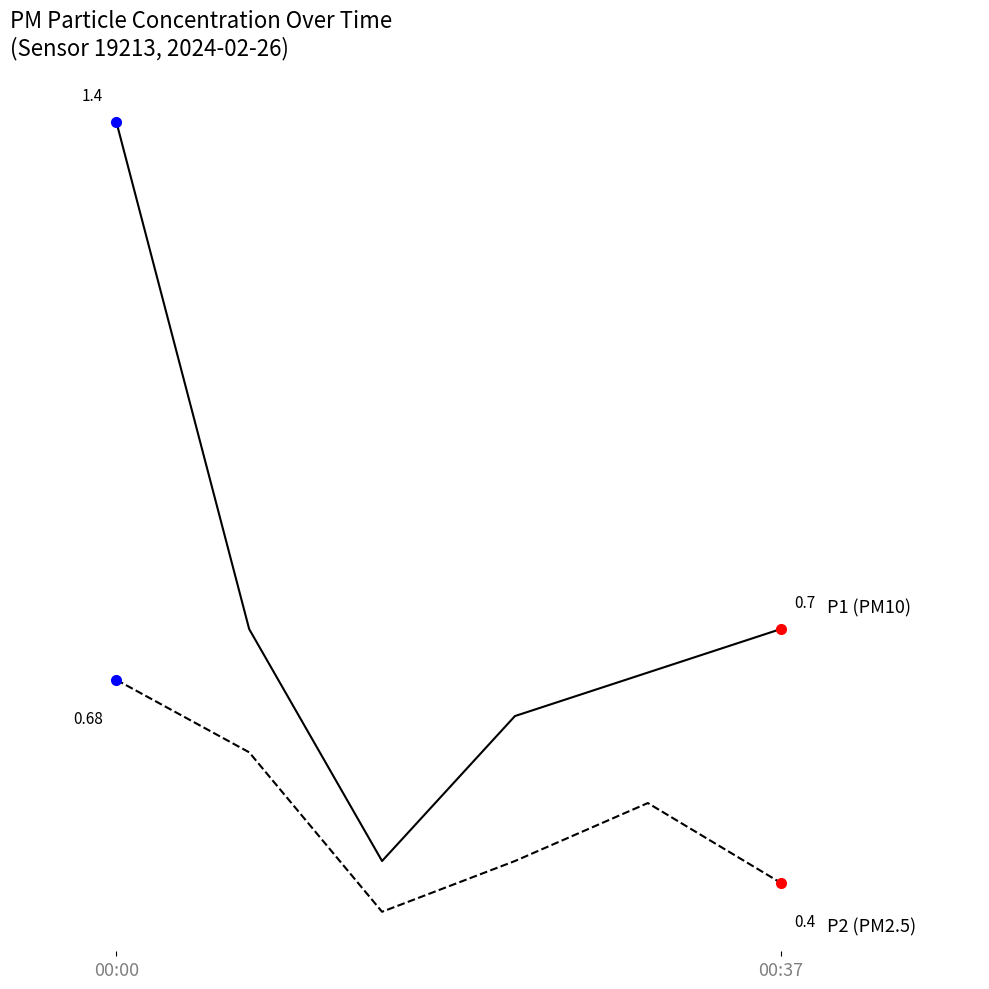

Does the chart display data point markers on the line(s)?

No